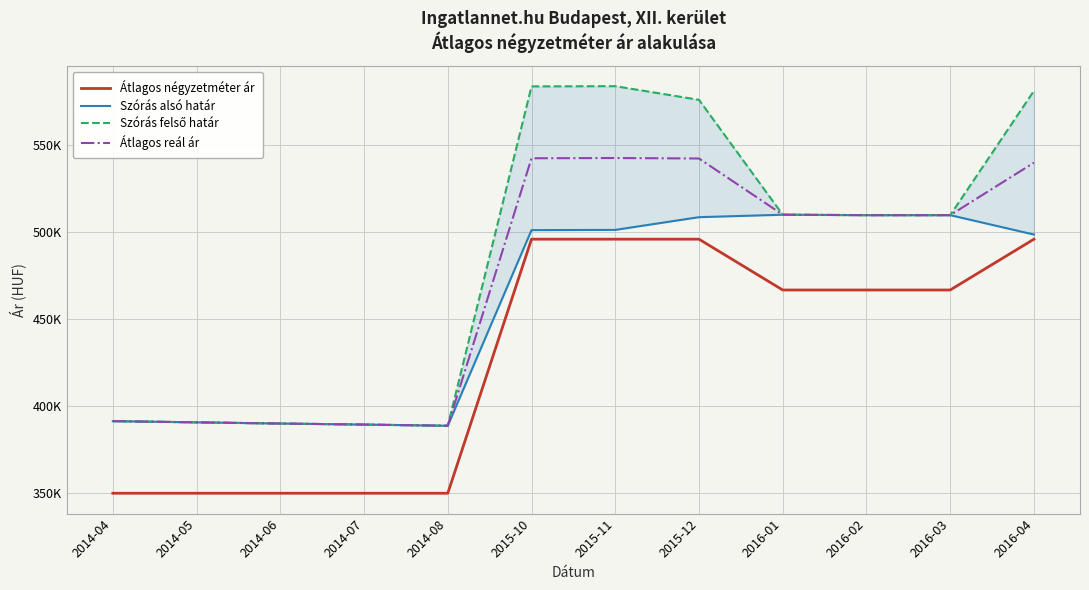

Which category has the highest value across all series?

2015-11